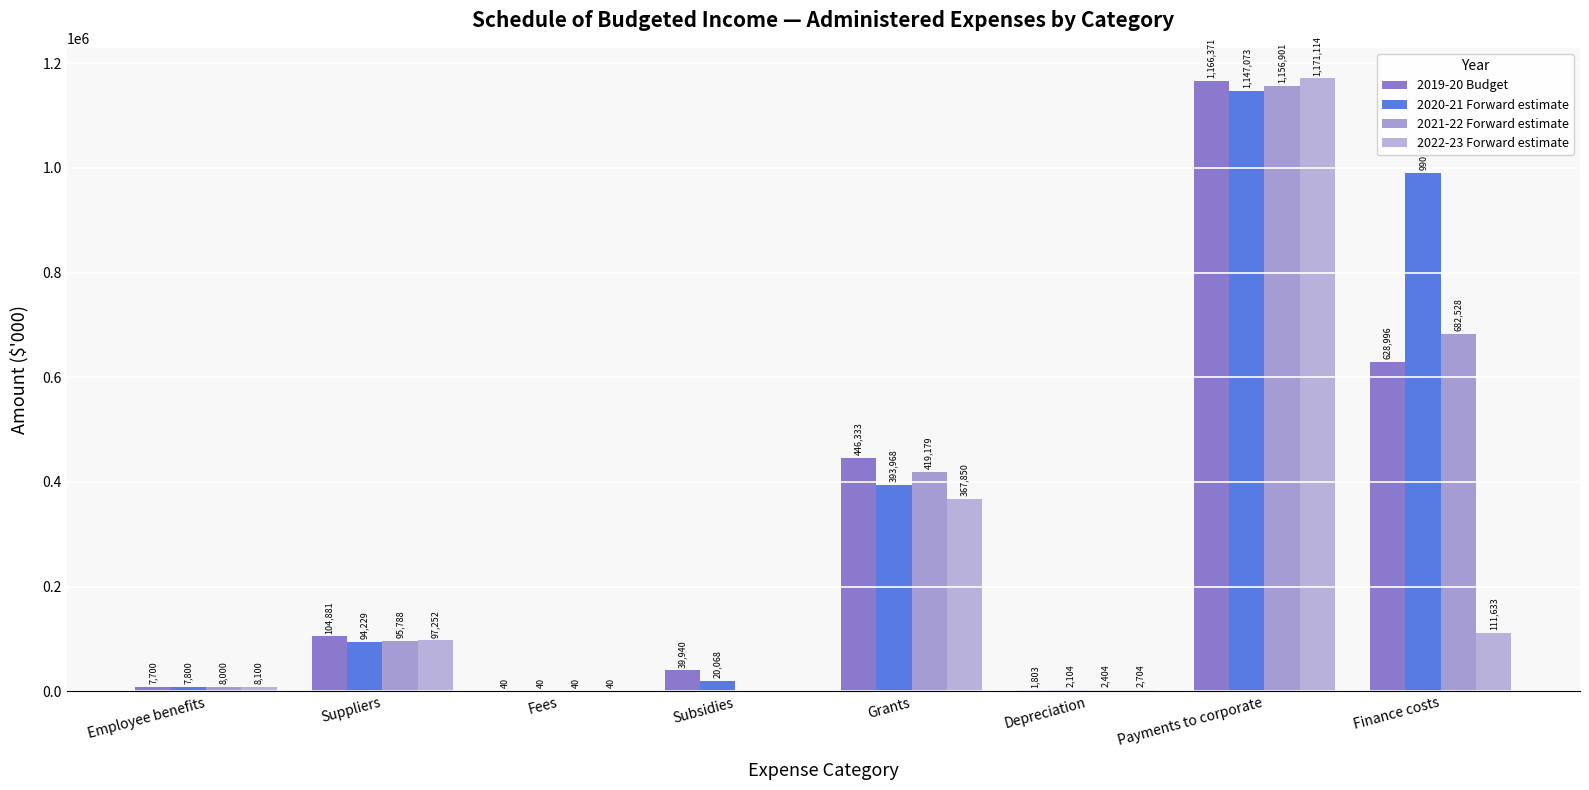

At which label is 2020-21 Forward estimate closest to 573556?

Grants